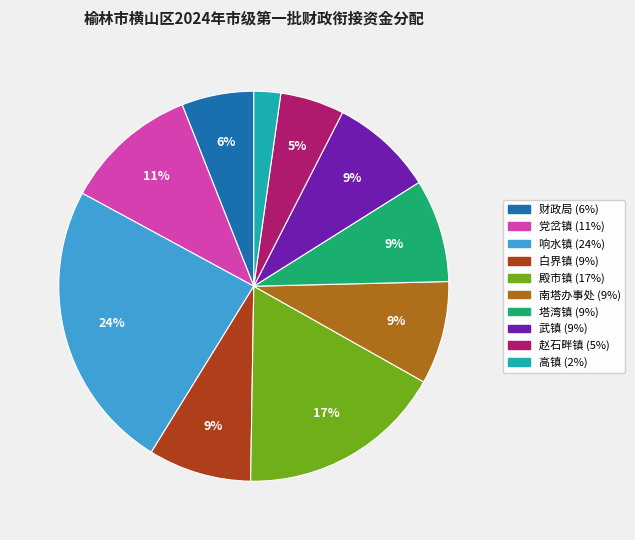

Which slice is the largest?

响水镇